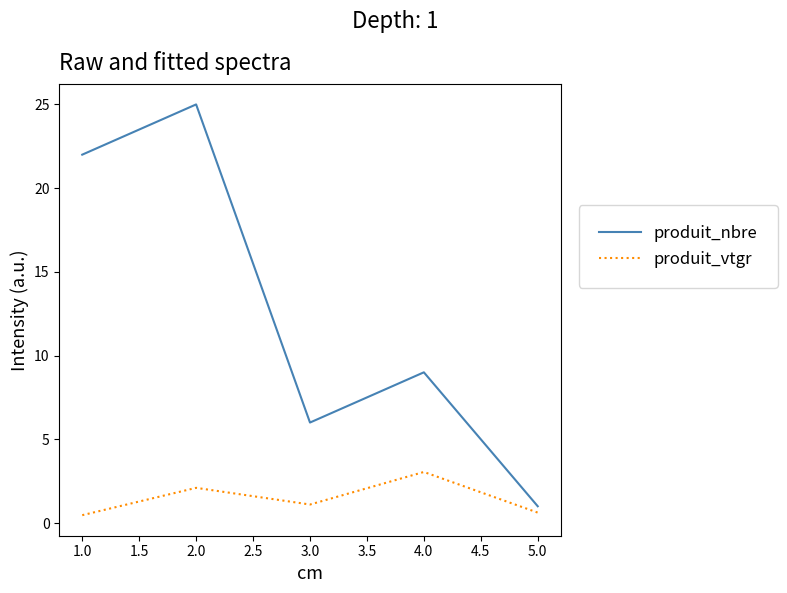

At 3.0, list the series in order from smallest to largest.

produit_vtgr, produit_nbre